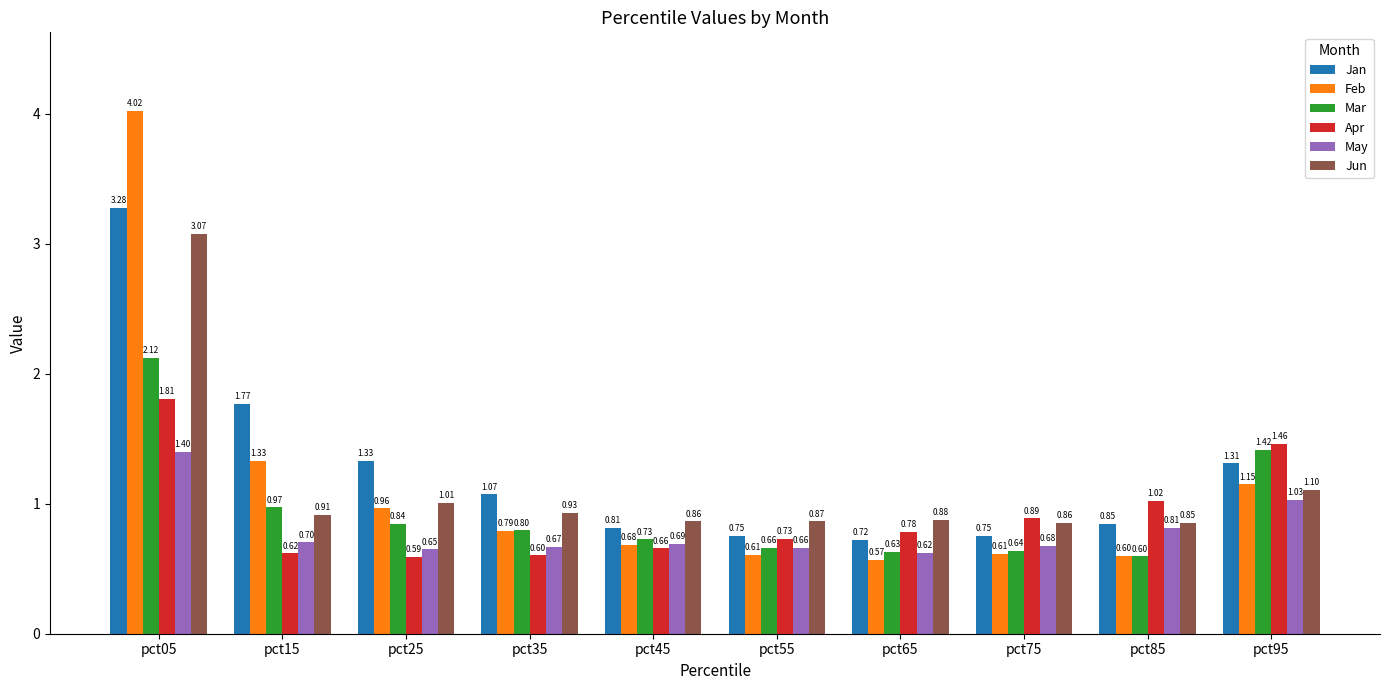

What are all the series names shown in the legend?

Jan, Feb, Mar, Apr, May, Jun